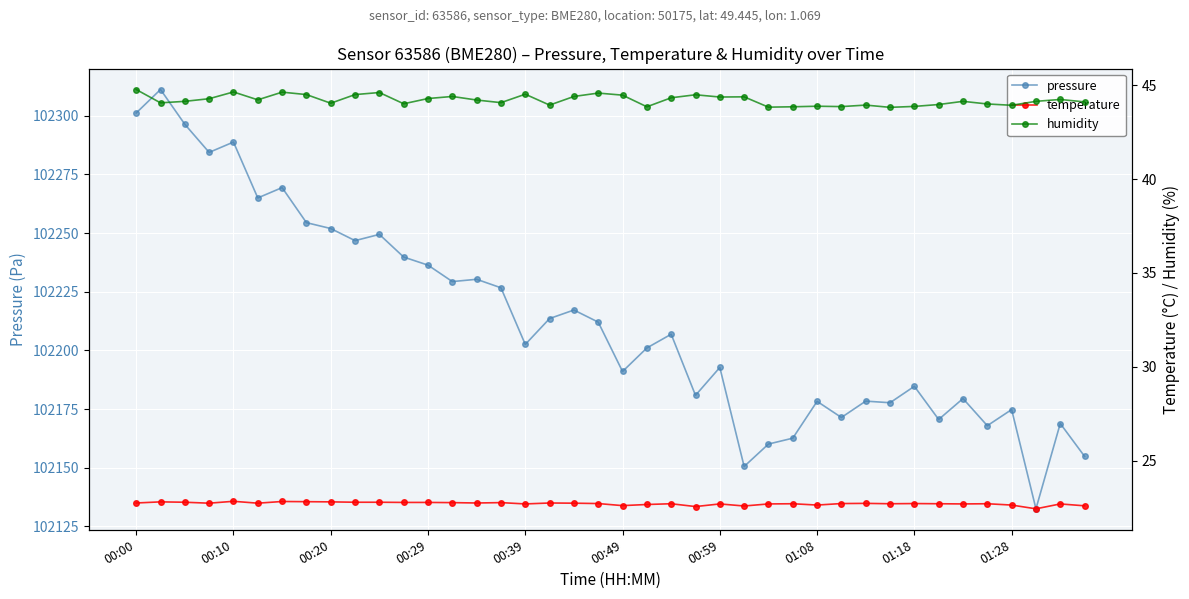

Is the value of temperature at 30 greater than the value of pressure at 27?

No